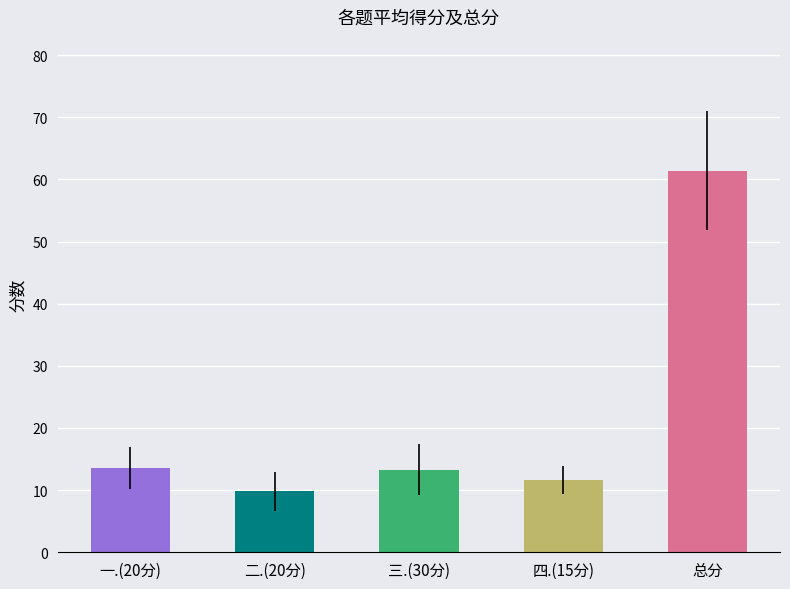

What are all the series names shown in the legend?

一.(20分), 二.(20分), 三.(30分), 四.(15分), 总分